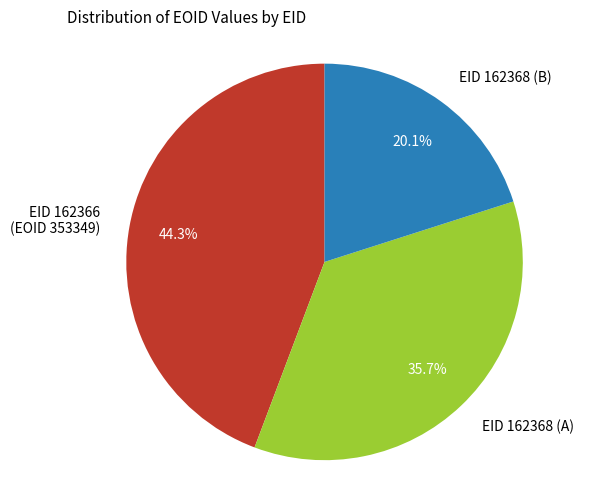

Combined, do EID 162368 (B) and EID 162368 (A) account for over 50%?

Yes